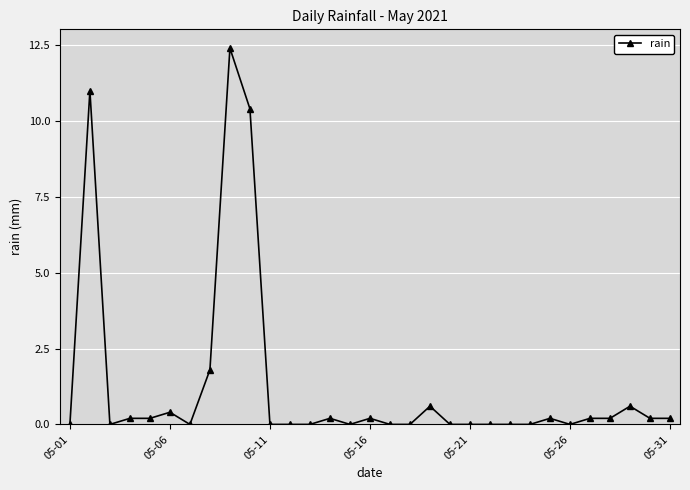

Reading left to right, transcribe all the data shown in this chart.

0.0	11.0	0.0	0.2	0.2	0.4	0.0	1.8	12.4	10.4	0.0	0.0	0.0	0.2	0.0	0.2	0.0	0.0	0.6	0.0	0.0	0.0	0.0	0.0	0.2	0.0	0.2	0.2	0.6	0.2	0.2